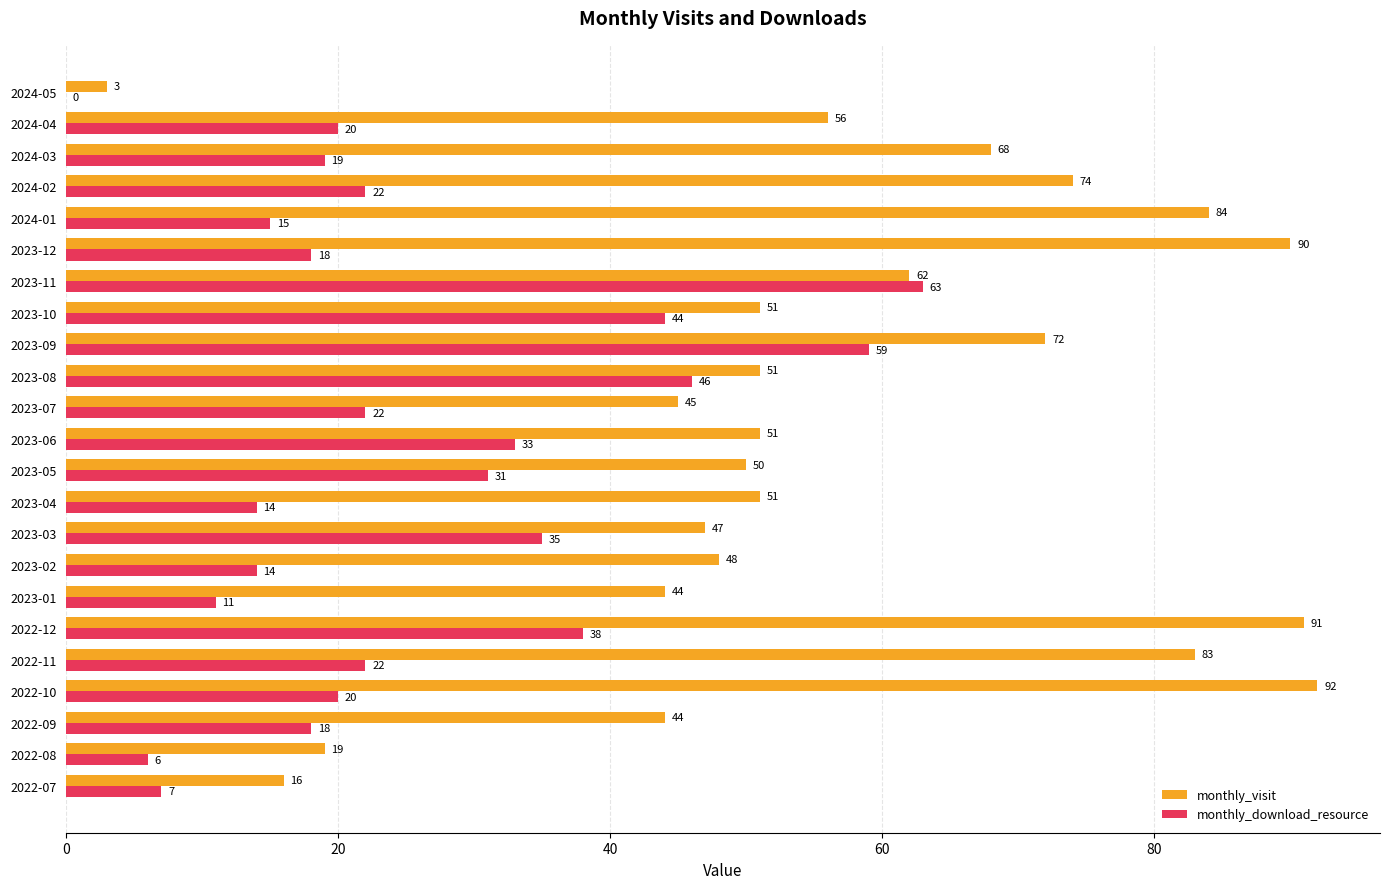

What is the sum of all monthly_download_resource values?

577